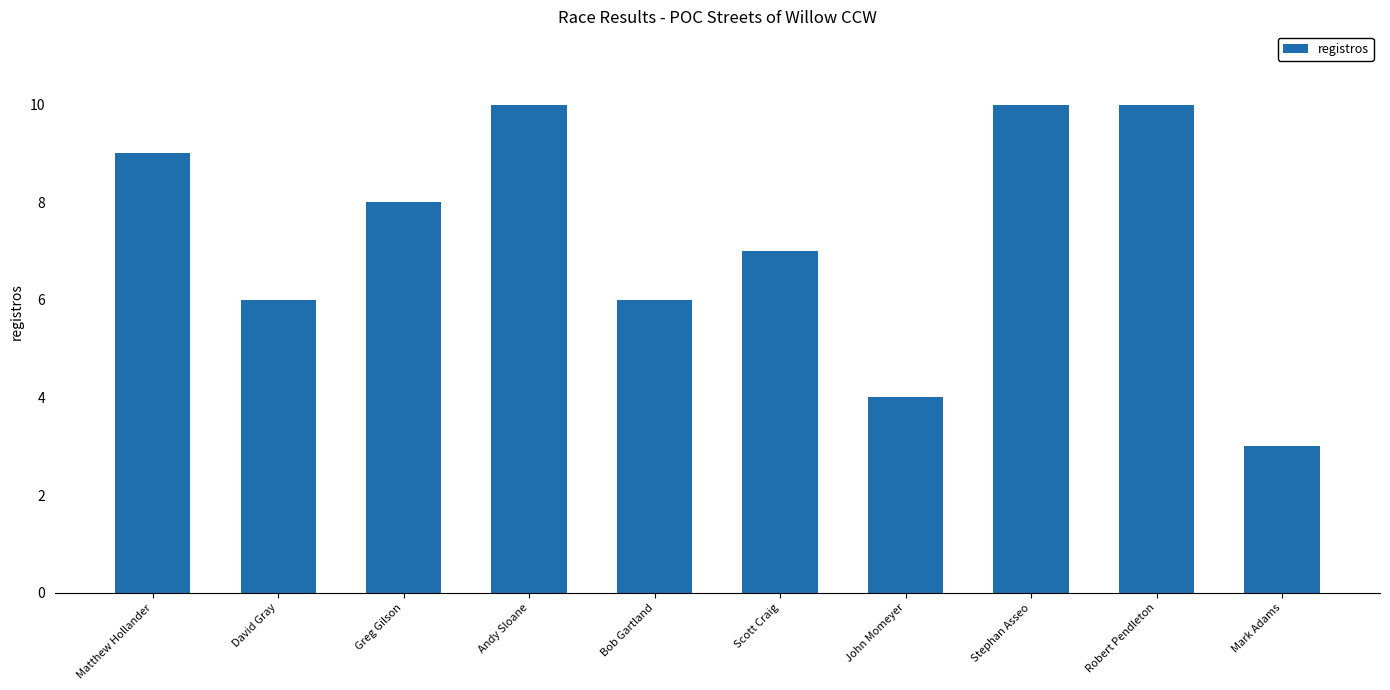

Which category has the lowest value across all series?

Mark Adams